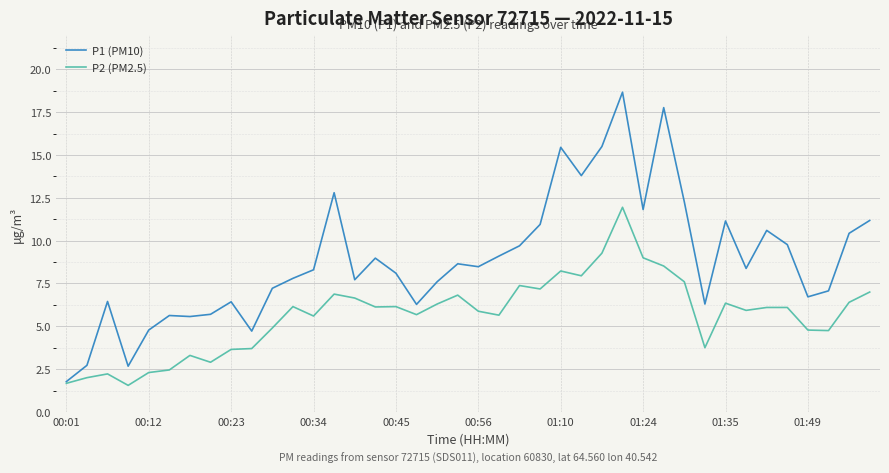

Which series has the largest range (max minus min)?

P1 (PM10)